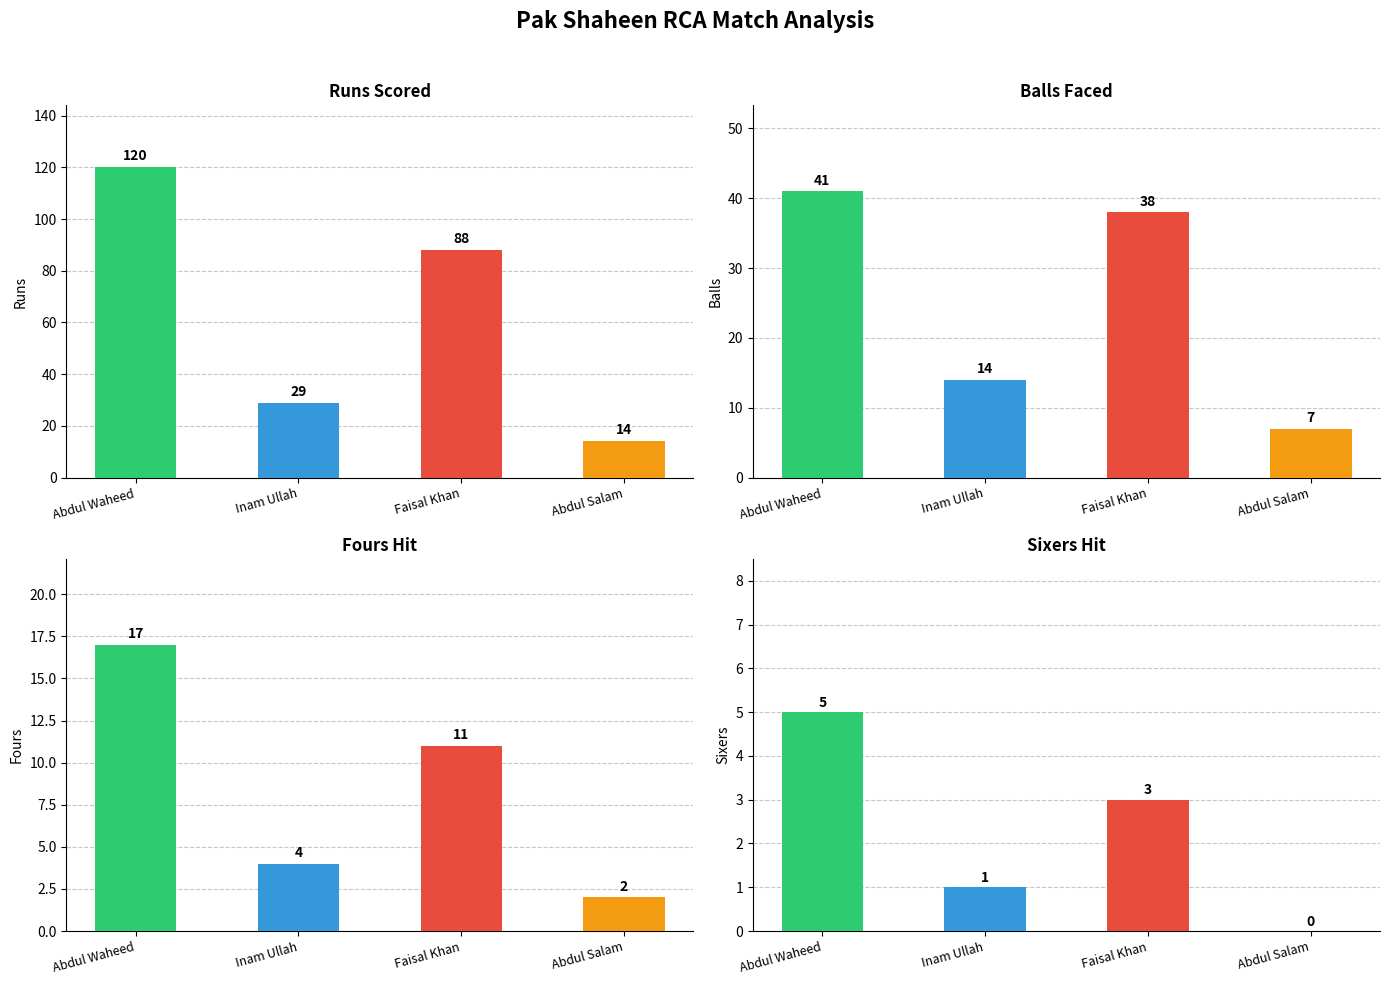

At how many categories does at least one series exceed 69?

2